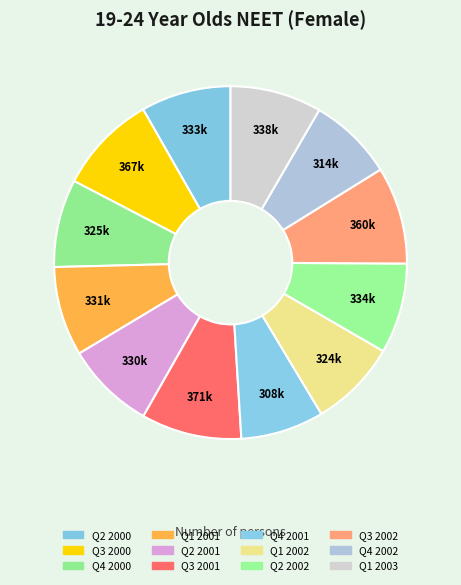

To the nearest percent, what is the combined percentage of Q4 2001 and Q1 2001?

16%